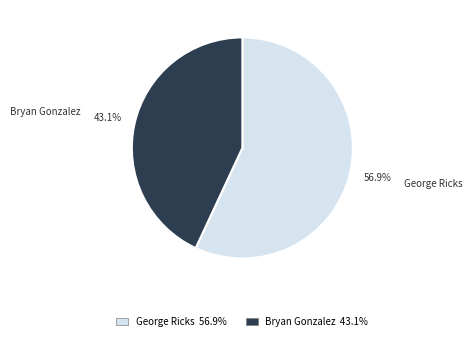

What is the largest slice in the pie chart?

George Ricks